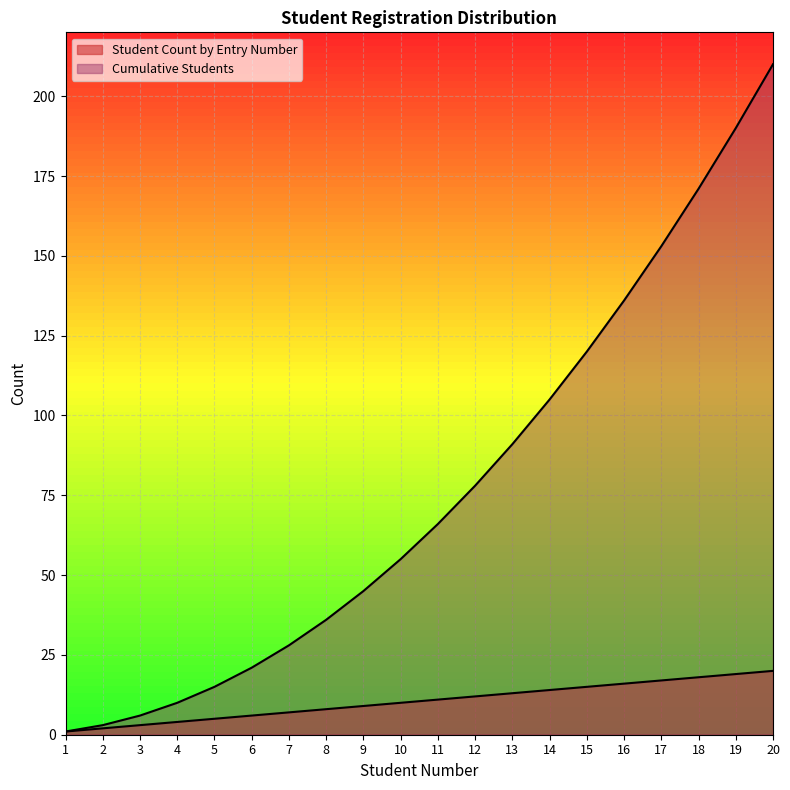

Reading left to right, extract all data points from this chart.

Student Count by Entry Number: 1	2	3	4	5	6	7	8	9	10	11	12	13	14	15	16	17	18	19	20
Cumulative Students: 1	3	6	10	15	21	28	36	45	55	66	78	91	105	120	136	153	171	190	210